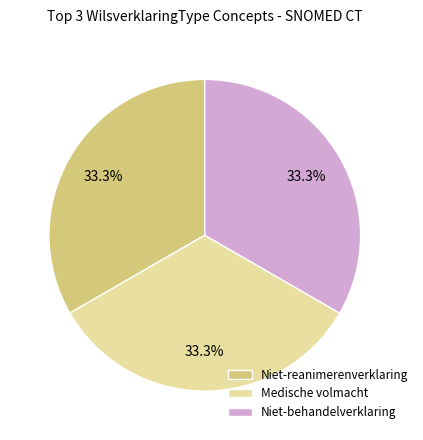

What is the ratio of the value at Niet-behandelverklaring to the value at Niet-reanimerenverklaring?

1.0